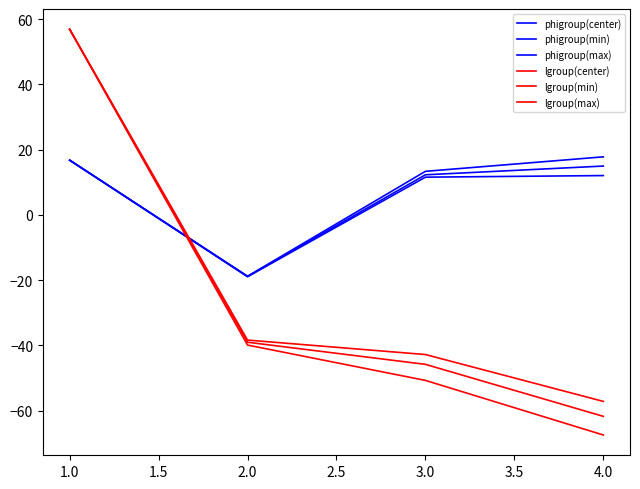

The phigroup(min) series shows -7.3 at 1.0. True or false?

False